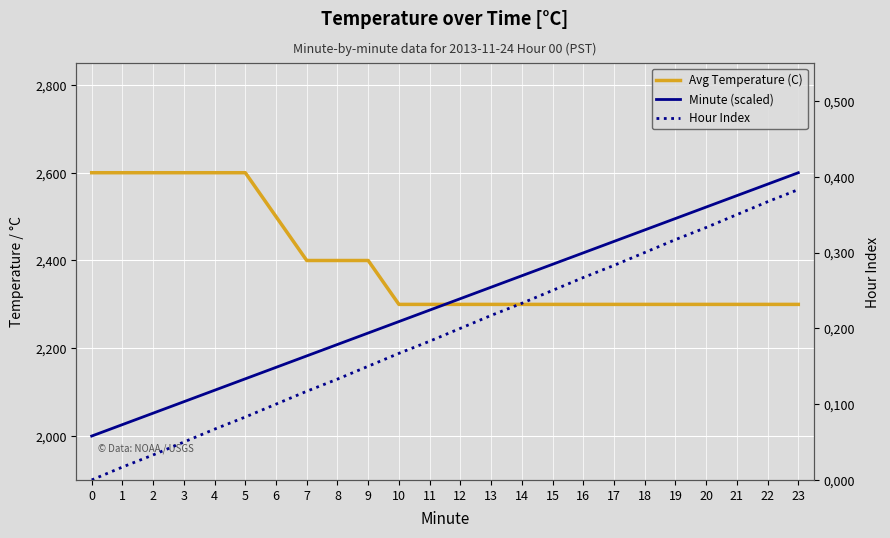

The value of Hour Index at 20 is 0.1. True or false?

False